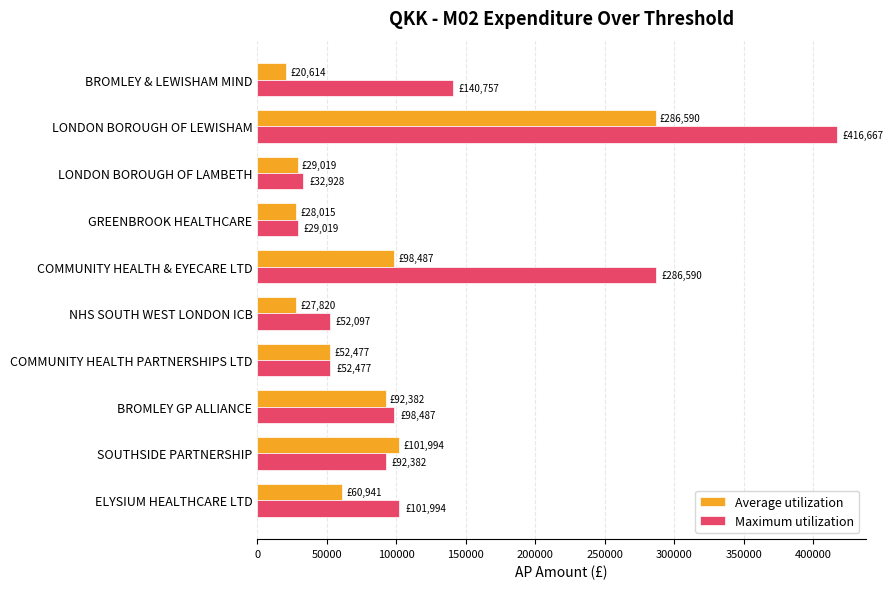

Which series has the largest total across all categories?

Maximum utilization